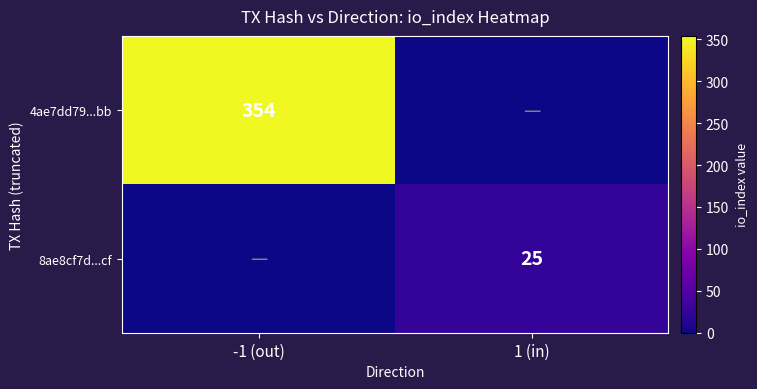

Is it true that 4ae7dd79...bb equals 110 at -1 (out)?

False